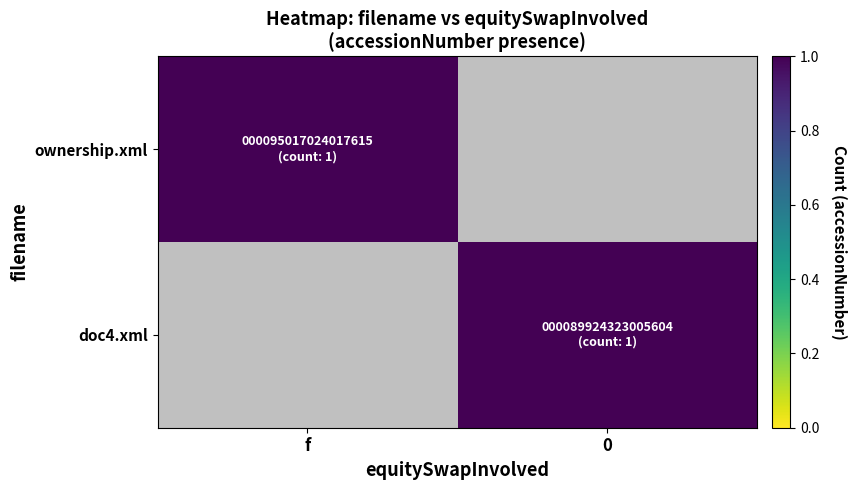

Which has a higher value, f or 0?

f